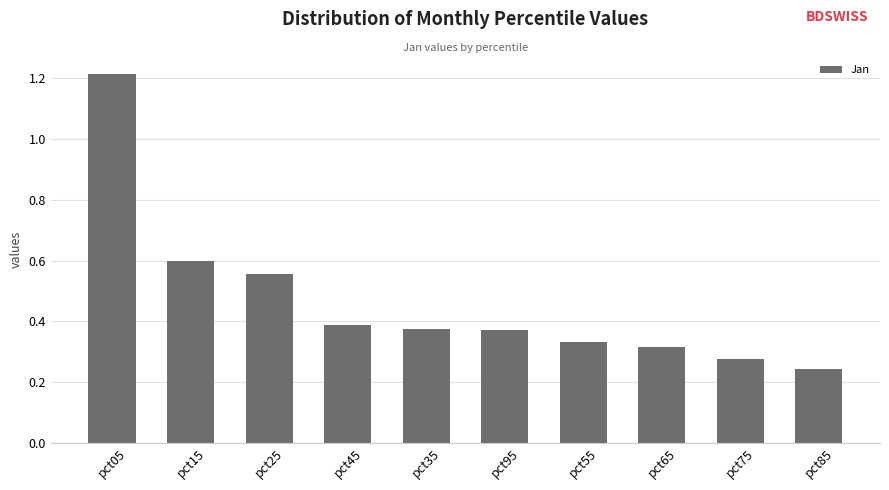

The chart shows a value of 0.7 at pct45. True or false?

False